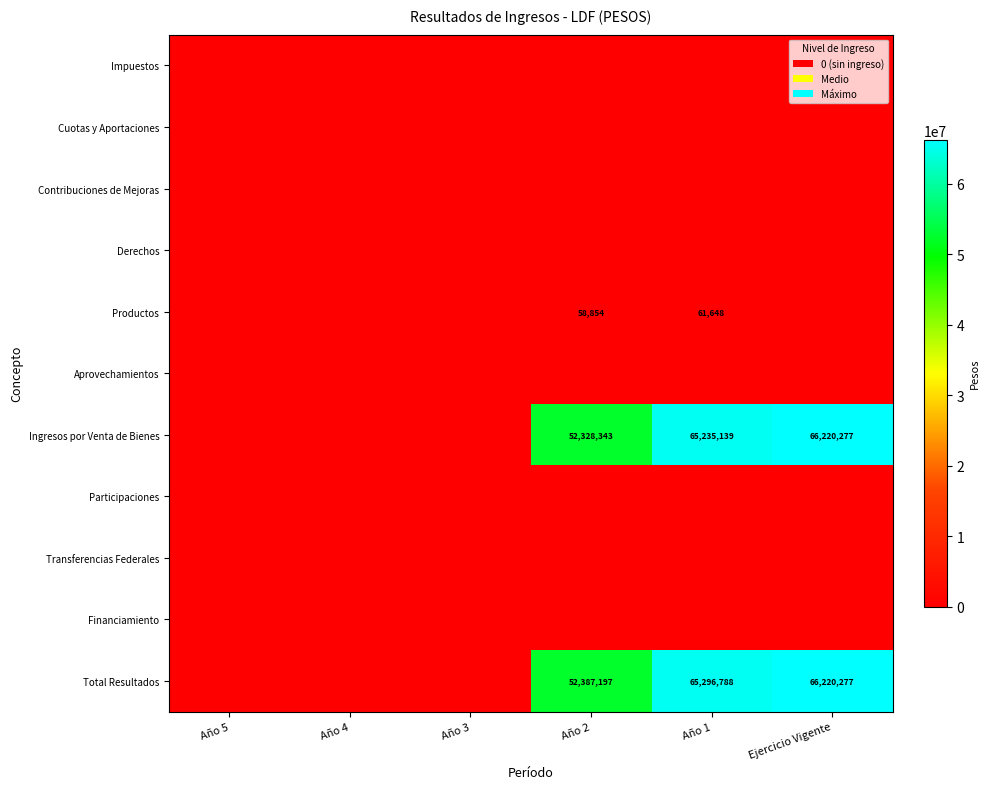

At how many categories does at least one series exceed 59819284?

2